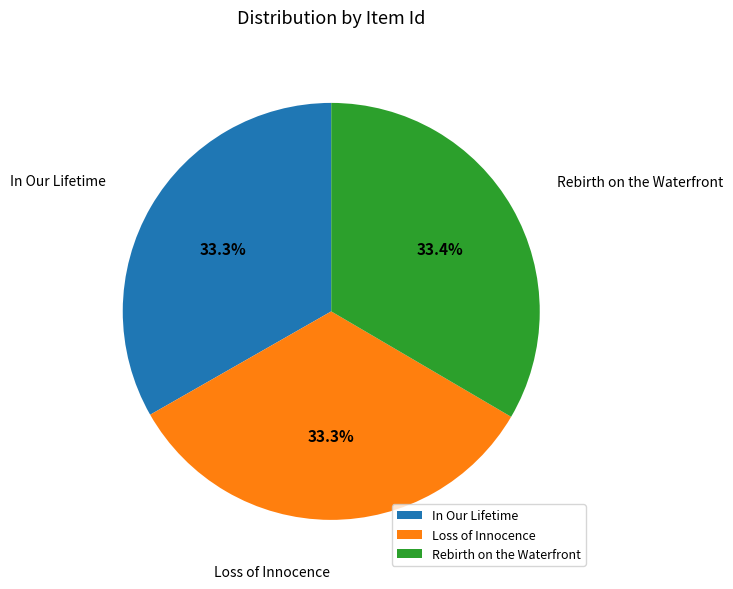

Combined, what portion of the pie is In Our Lifetime and Rebirth on the Waterfront?

66.7%